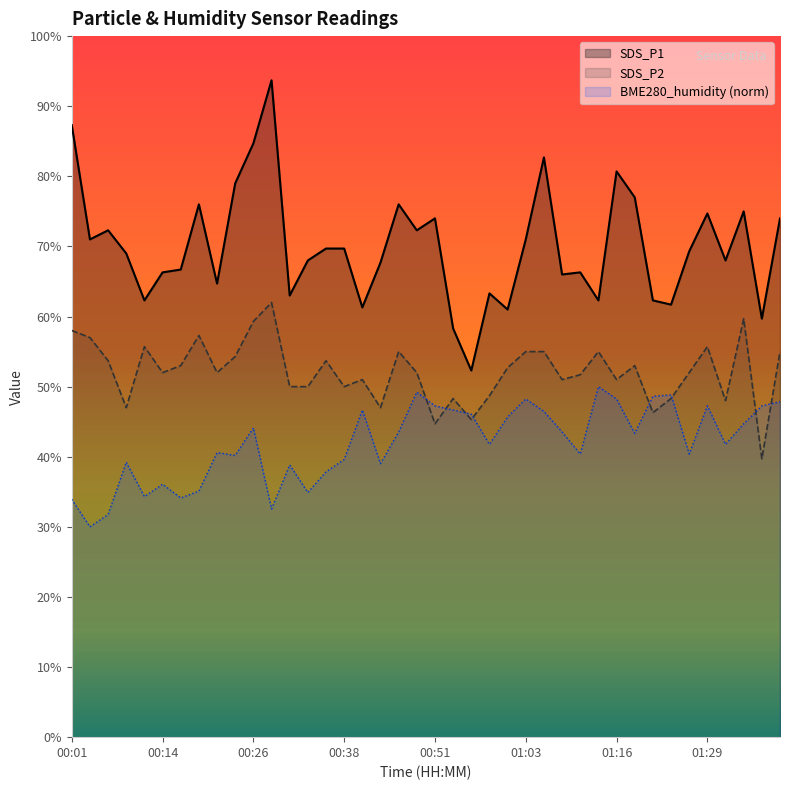

The value of SDS_P1 at 00:16 is 6.7. True or false?

True